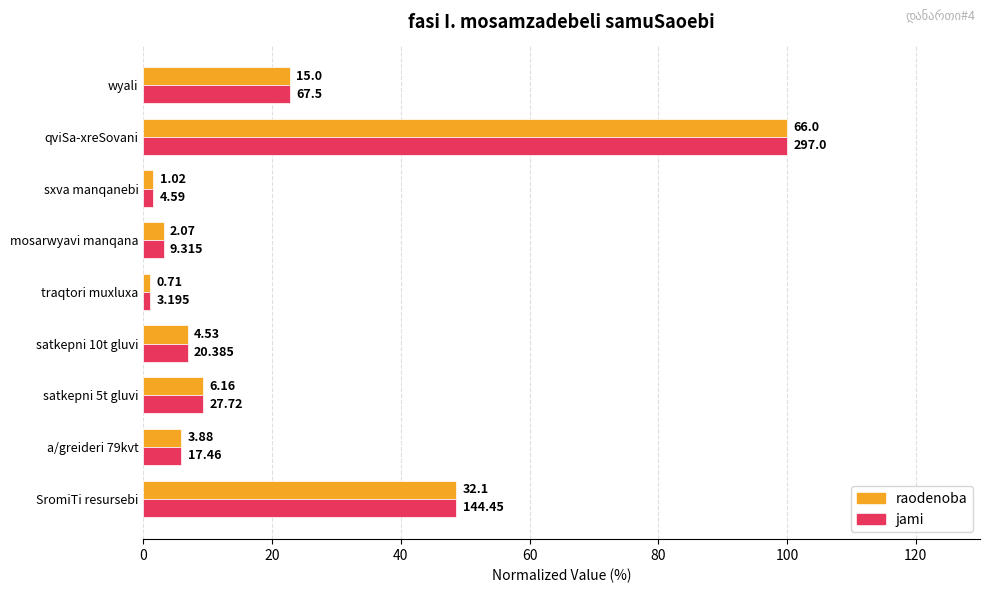

What are all the series names shown in the legend?

raodenoba, jami